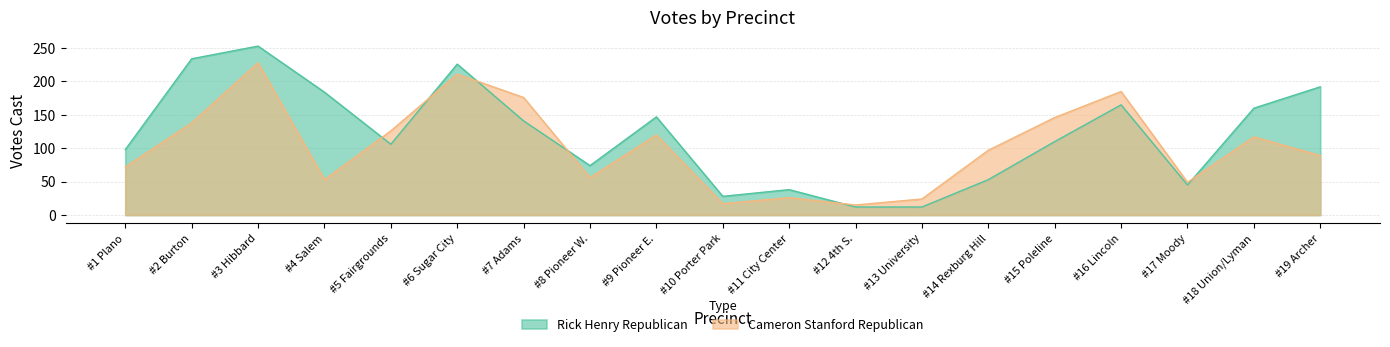

How many data points in Cameron Stanford Republican are less than 97?

9